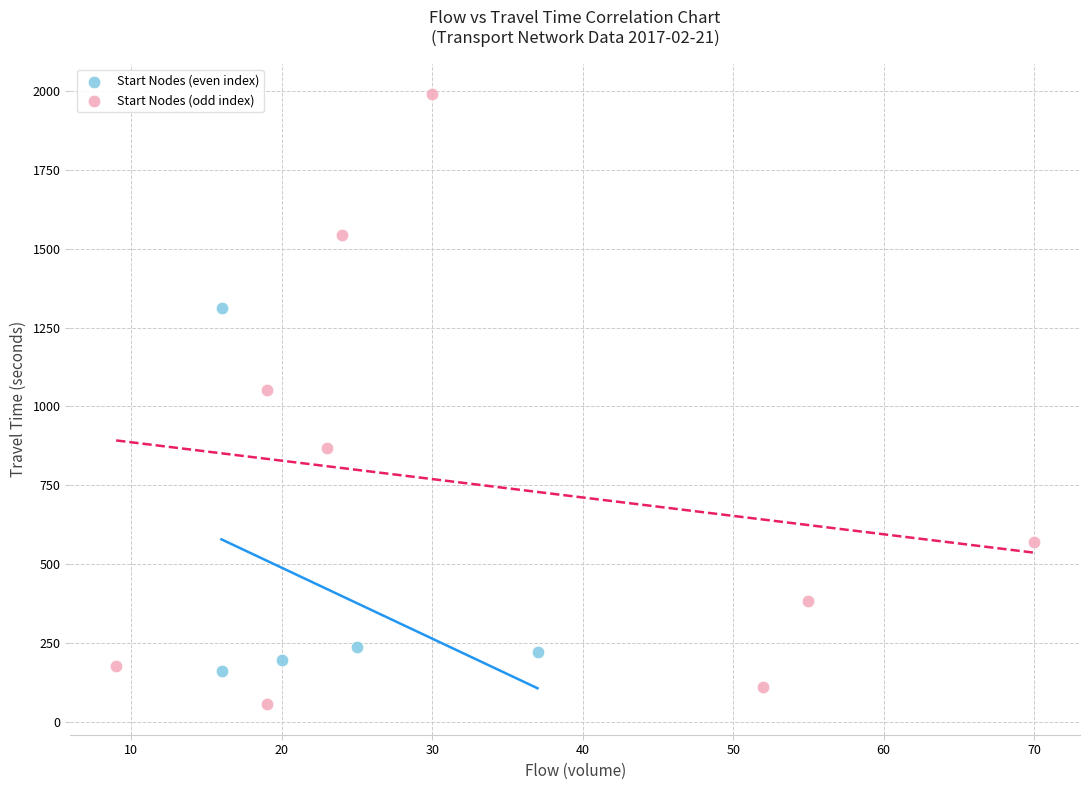

Which series reaches the minimum Y coordinate?

Start Nodes (odd index)